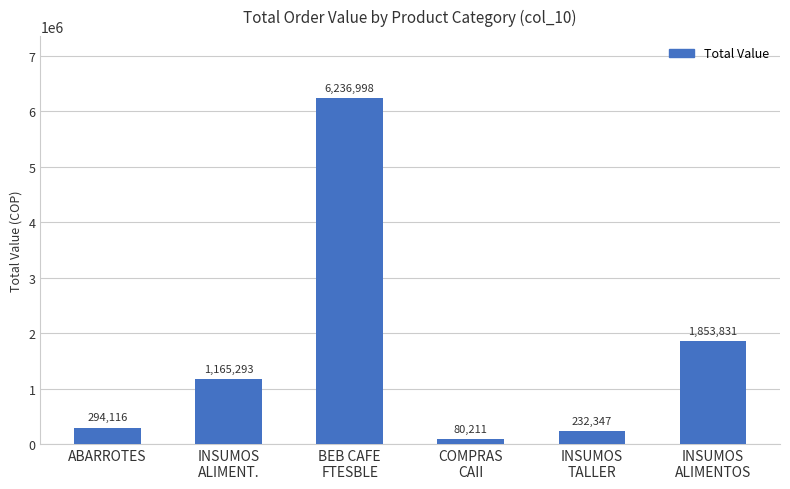

What is the label of the 2nd bar from the left?

INSUMOS
ALIMENT.